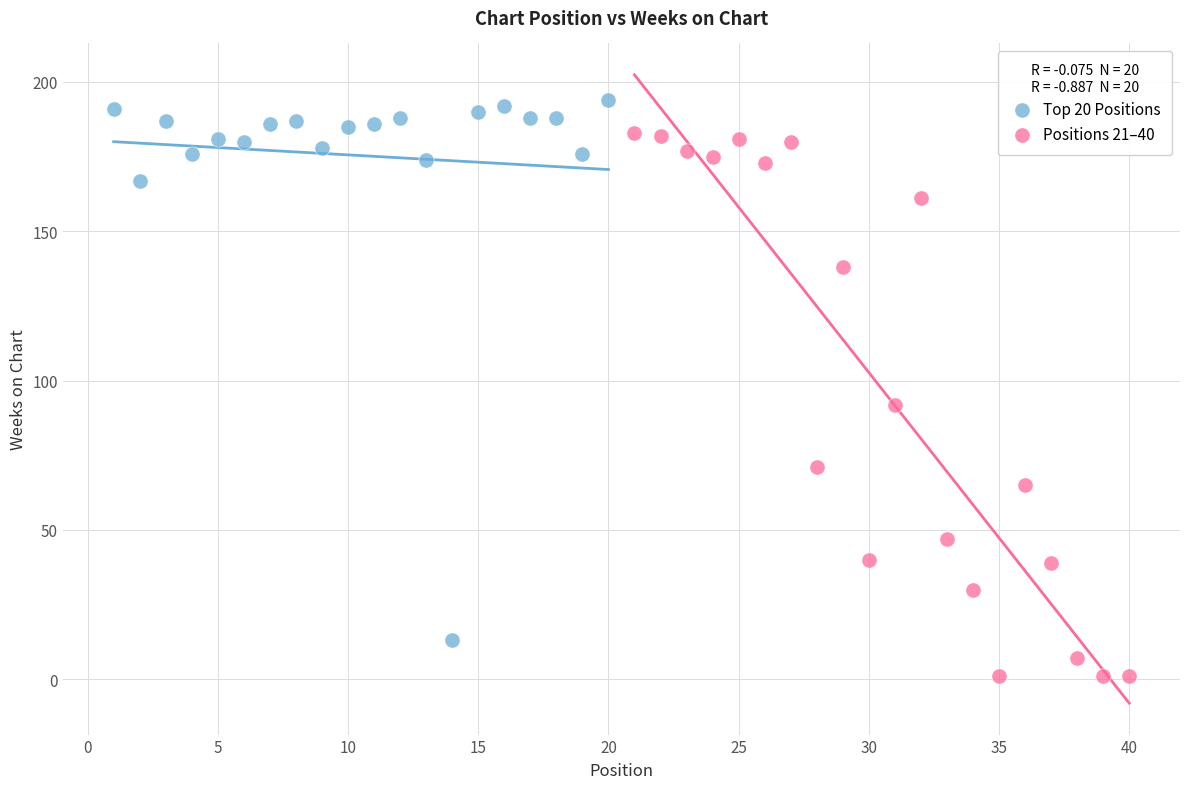

Which series contains the highest Y value?

Top 20 Positions